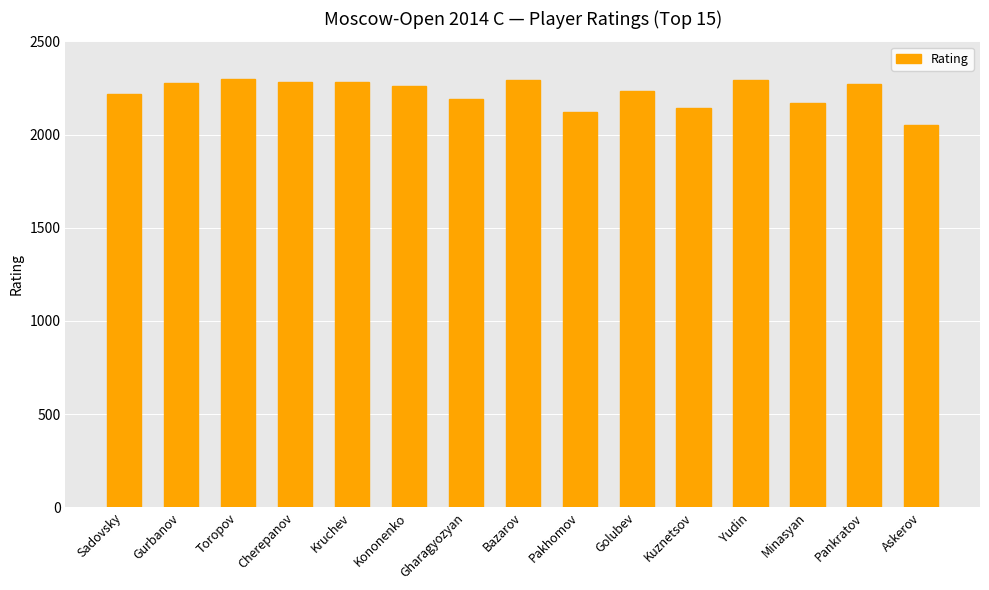

Count the number of data series in this chart.

1